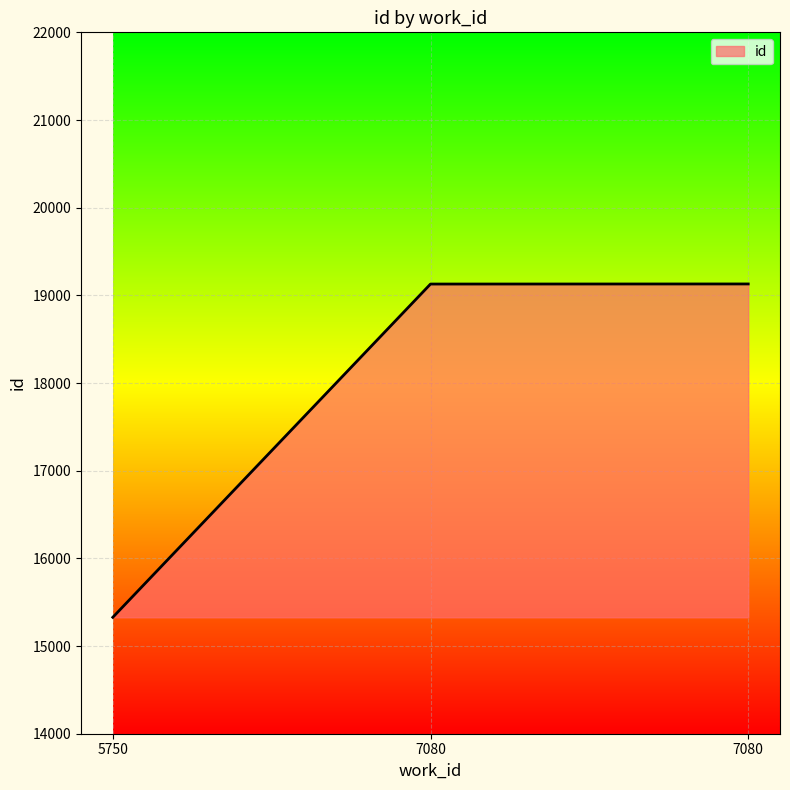

Rank the categories by value from lowest to highest.

5750, 7080, 7080